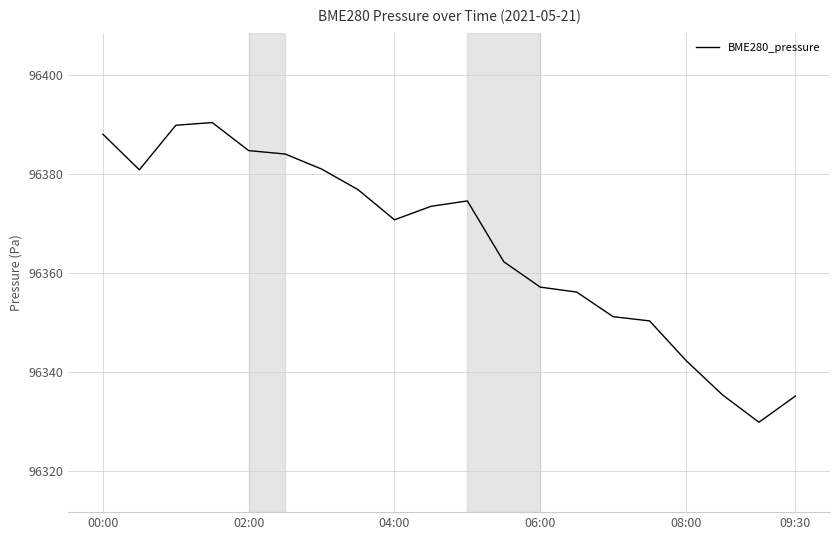

What is the difference between the maximum and minimum values?

60.5